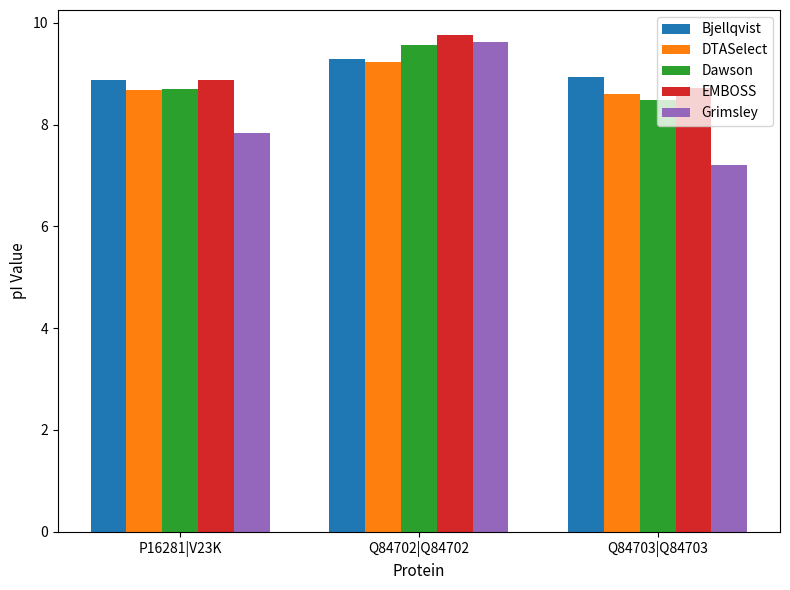

What is the sum of the Grimsley values at Q84702|Q84702 and P16281|V23K?

17.5